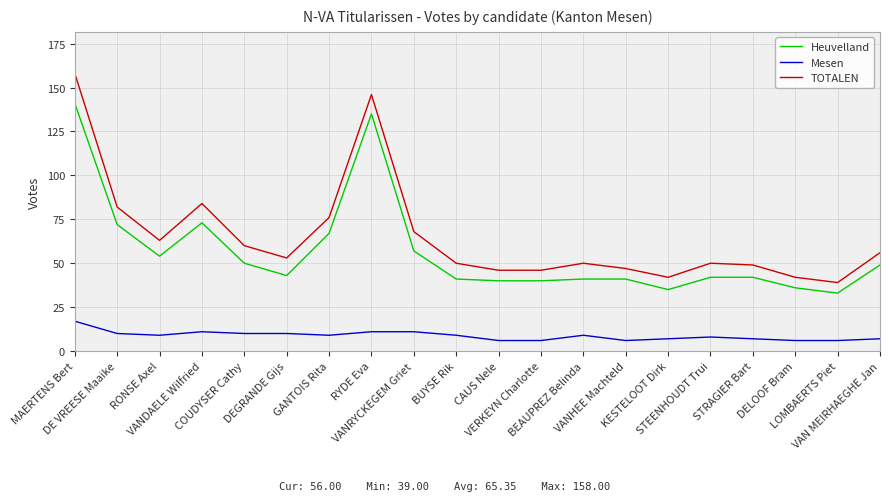

Read the Heuvelland value at STEENHOUDT Trui, to the nearest 10.

40